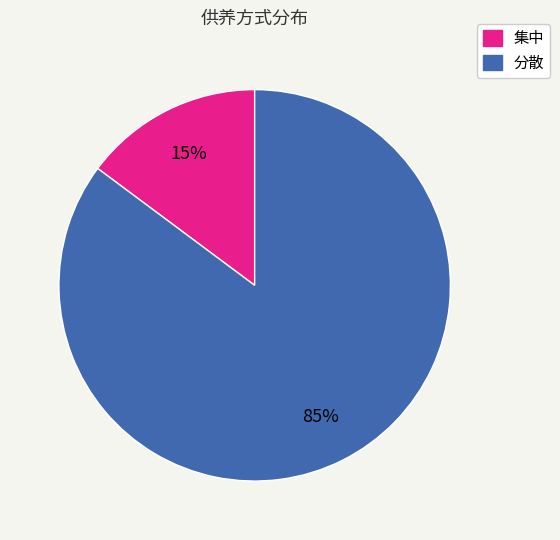

How many slices are in this pie chart?

2